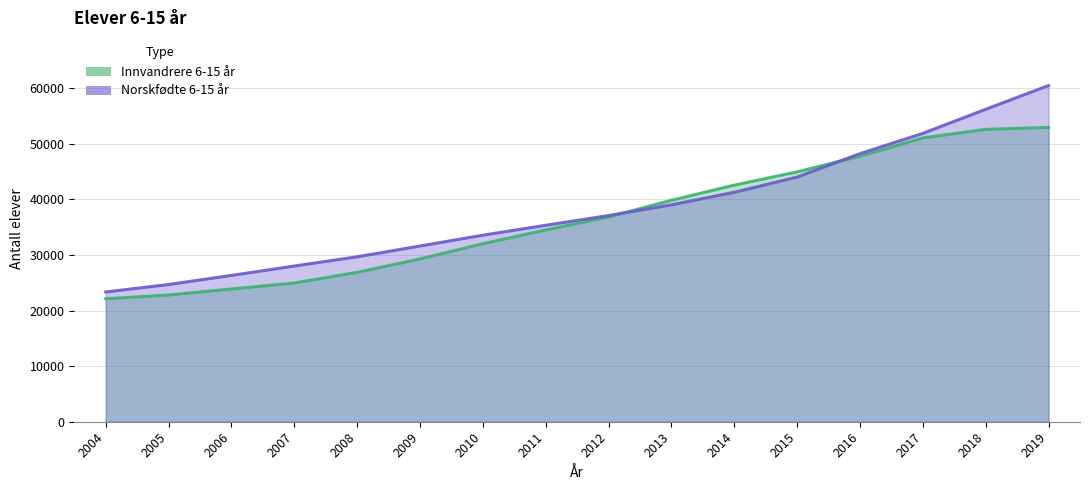

How many lines are shown in the chart?

2